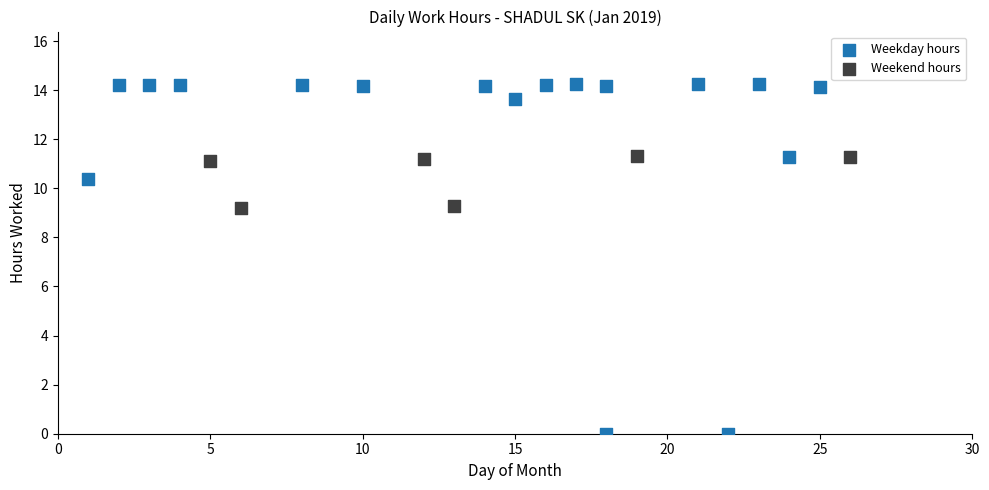

Which series contains the highest Y value?

Weekday hours